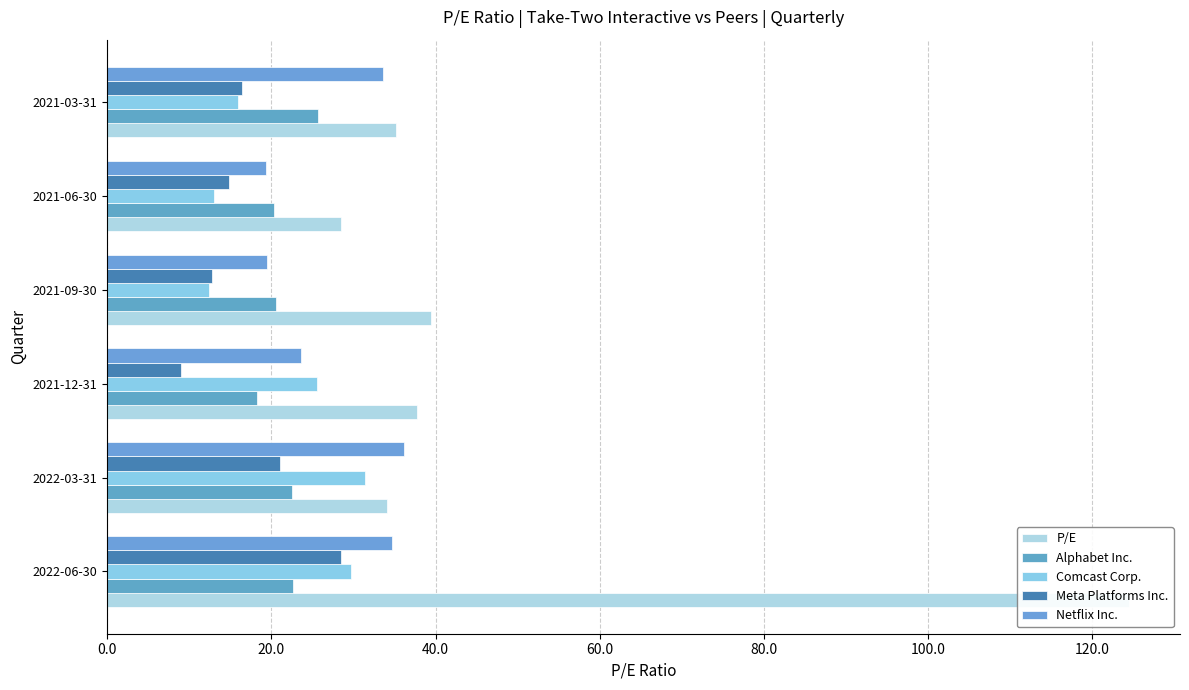

How many values in the Meta Platforms Inc. series exceed 16?

3